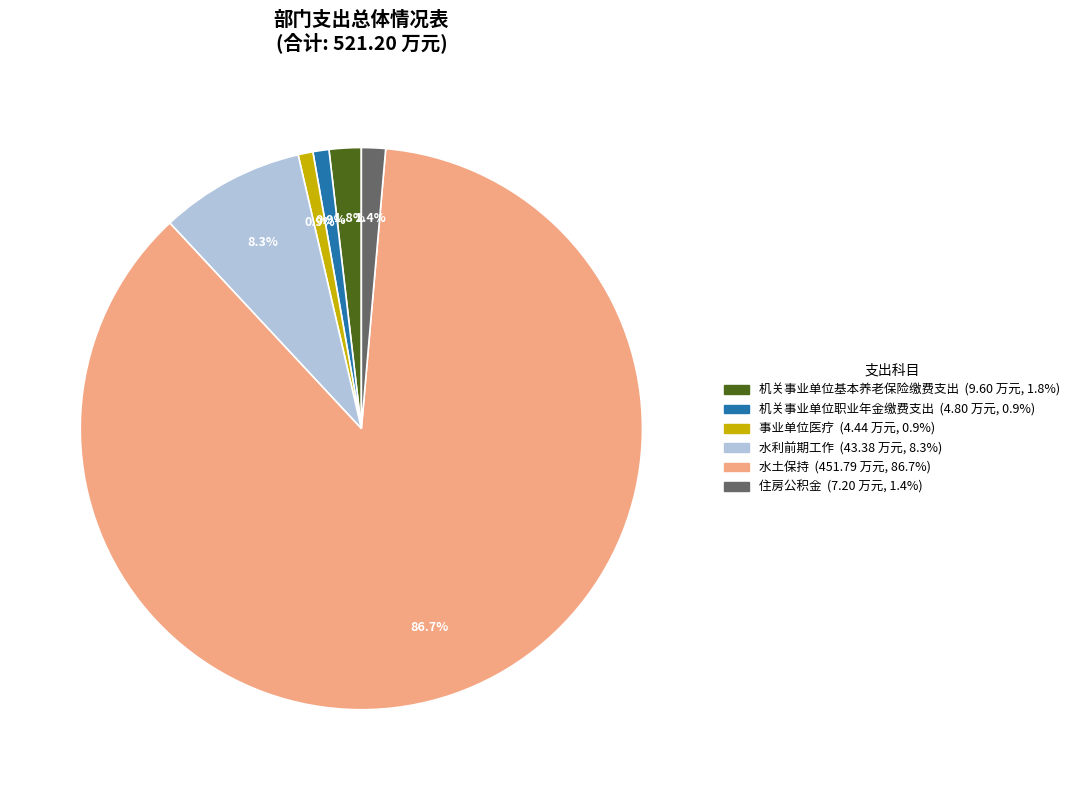

What portion of the pie excludes 水利前期工作?

91.7%